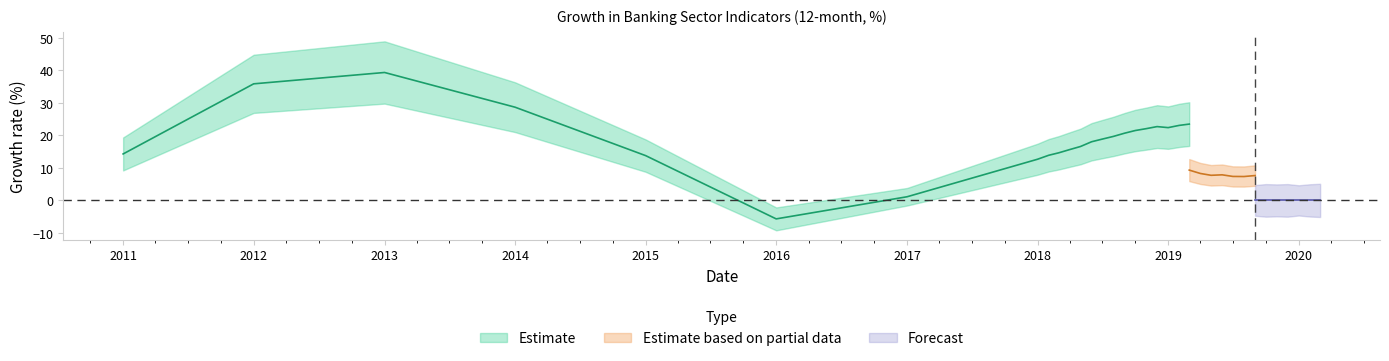

At how many categories does at least one series exceed 30?

3